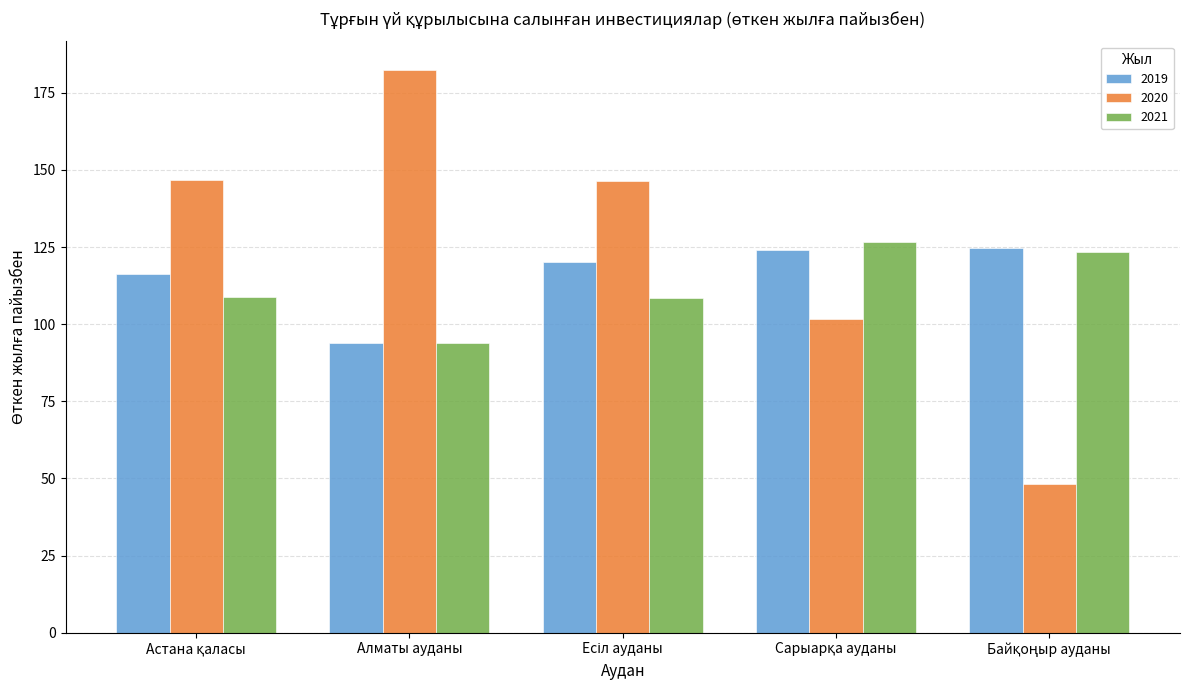

Which series has the largest range (max minus min)?

2020